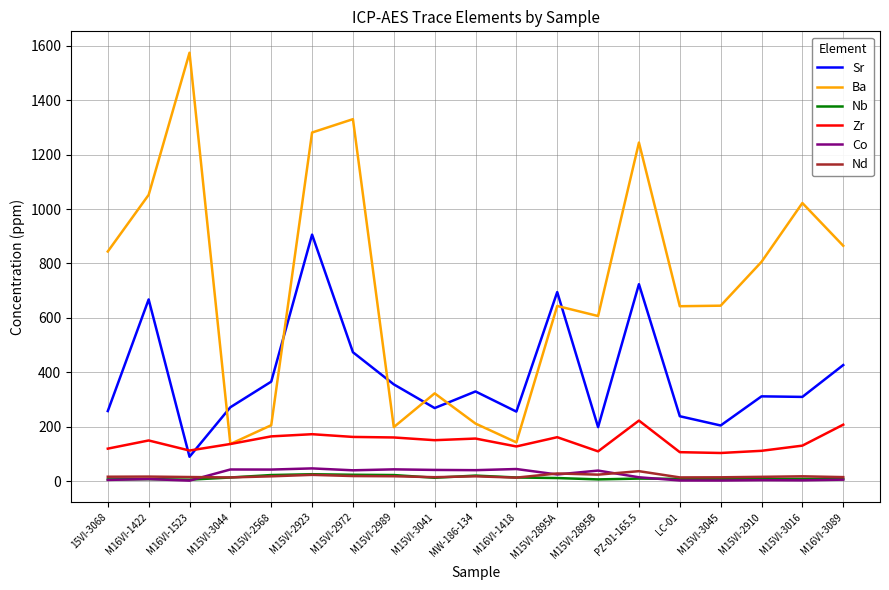

Is it true that Zr equals 40.6 at M15VI-3044?

False